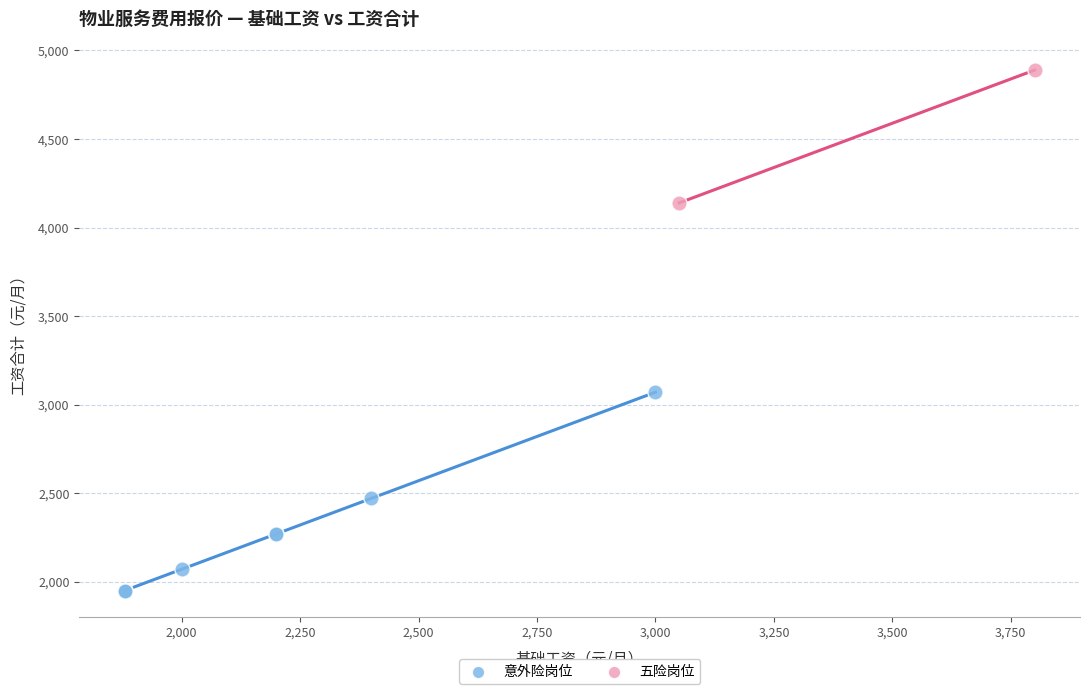

What are all the series names shown in the legend?

意外险岗位, 五险岗位